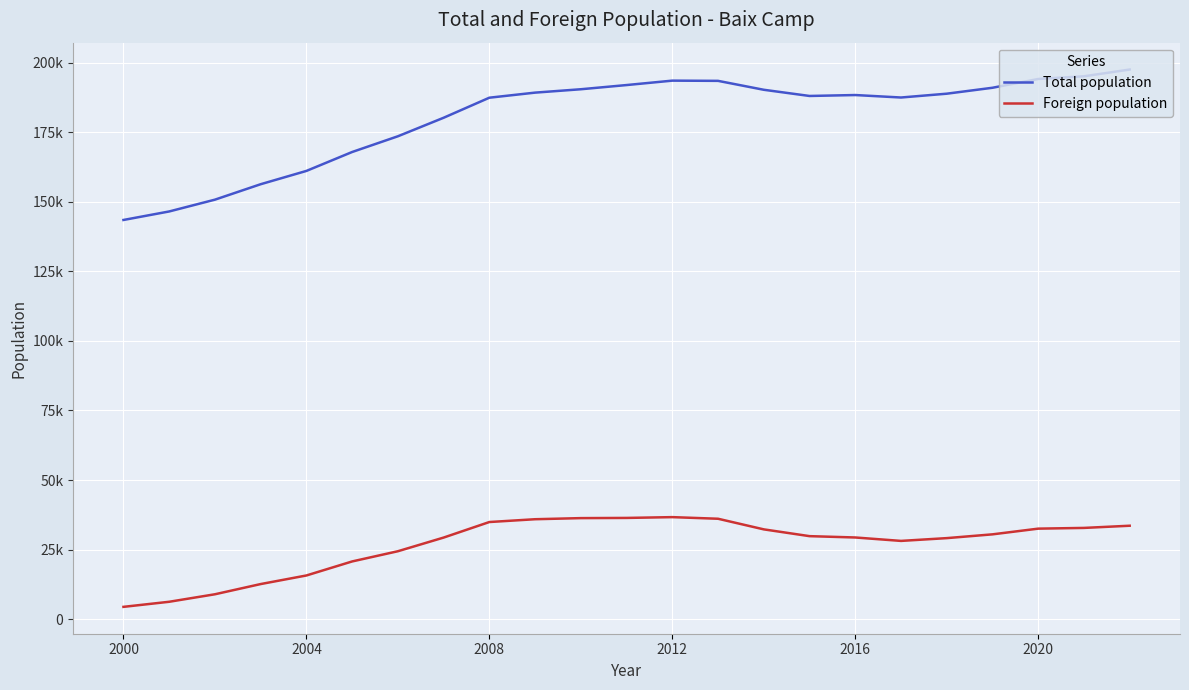

What are all the series names shown in the legend?

Total population, Foreign population